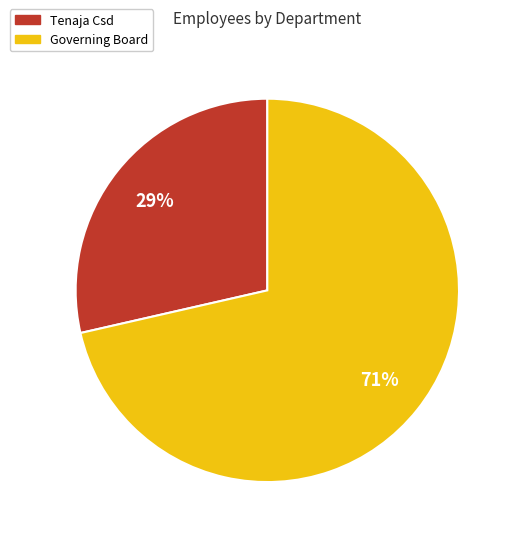

How many slices are in this pie chart?

2